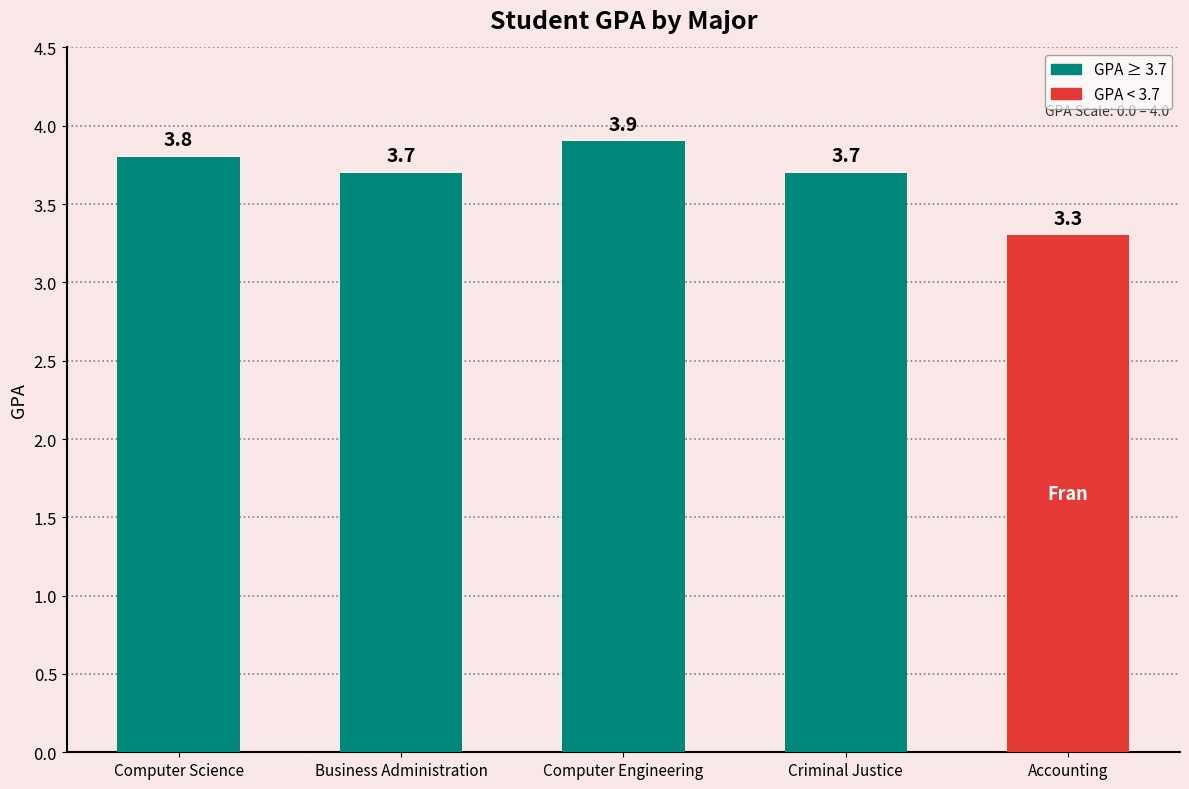

What is the label of the 1st bar from the right?

Accounting